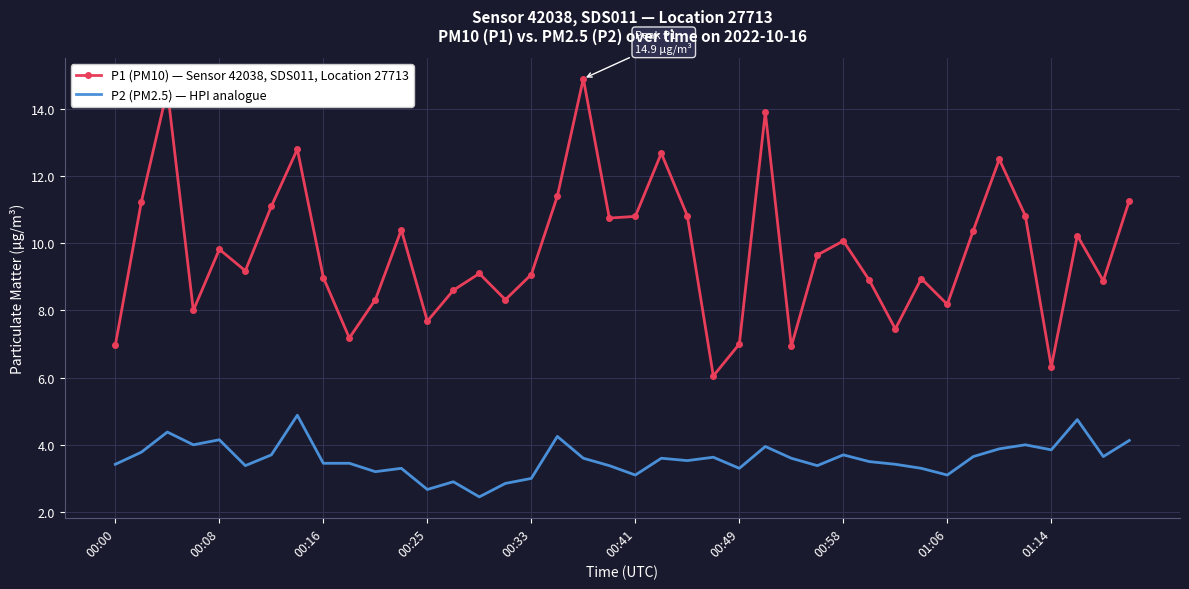

Rank the series by their average value, from lowest to highest.

P2 (PM2.5) — HPI analogue, P1 (PM10) — Sensor 42038, SDS011, Location 27713